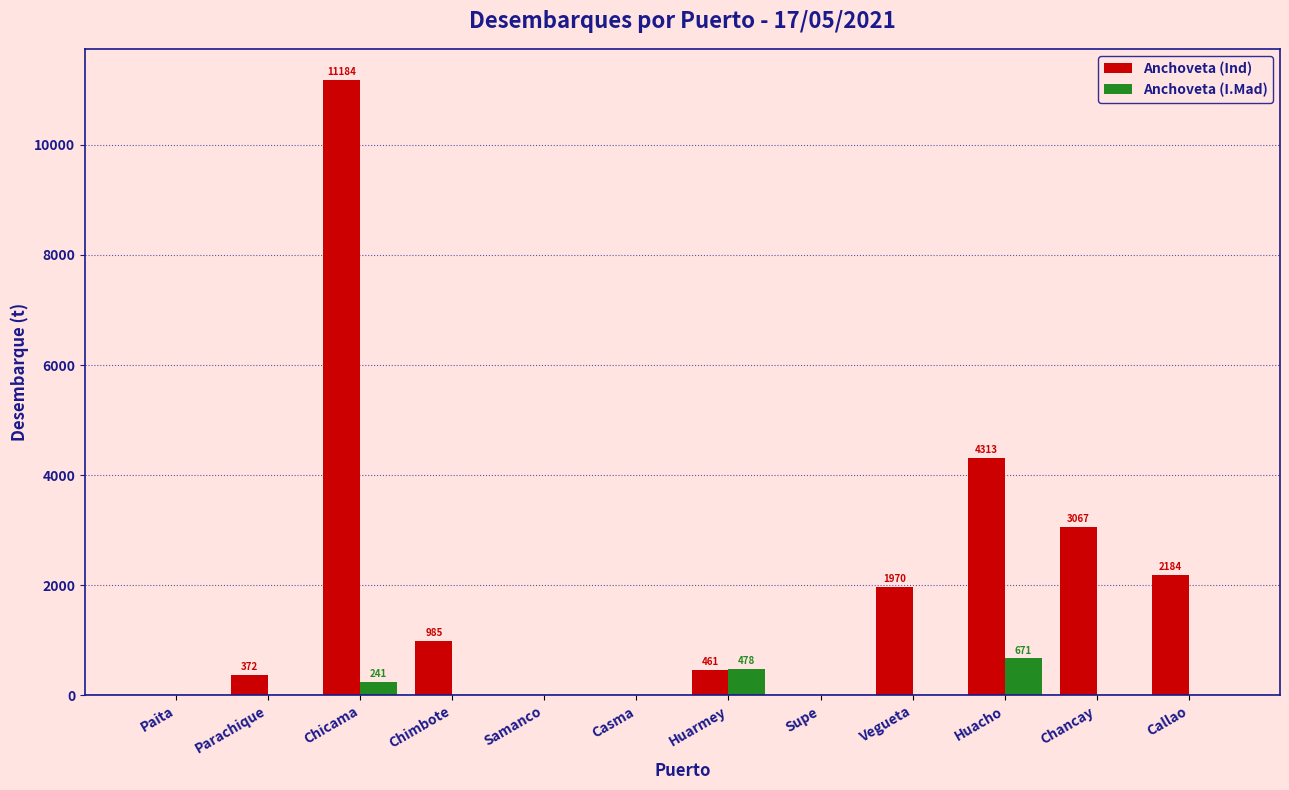

Reading left to right, list all the values displayed in this chart.

Anchoveta (Ind): Paita=0.0	Parachique=372.0	Chicama=11184.0	Chimbote=984.9	Samanco=0.0	Casma=0.0	Huarmey=460.9	Supe=0.0	Vegueta=1970.0	Huacho=4313.1	Chancay=3066.8	Callao=2183.8
Anchoveta (I.Mad): Paita=0.0	Parachique=0.0	Chicama=241.2	Chimbote=0.0	Samanco=0.0	Casma=0.0	Huarmey=478.4	Supe=0.0	Vegueta=0.0	Huacho=671.3	Chancay=0.0	Callao=0.0